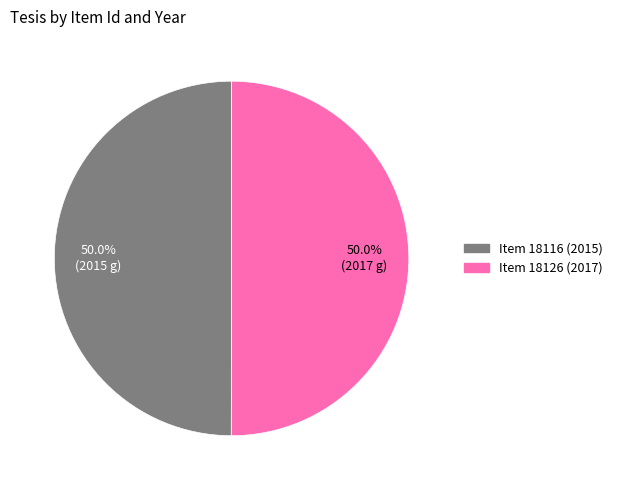

Combined, do Item 18116 (2015) and Item 18126 (2017) account for over 50%?

Yes